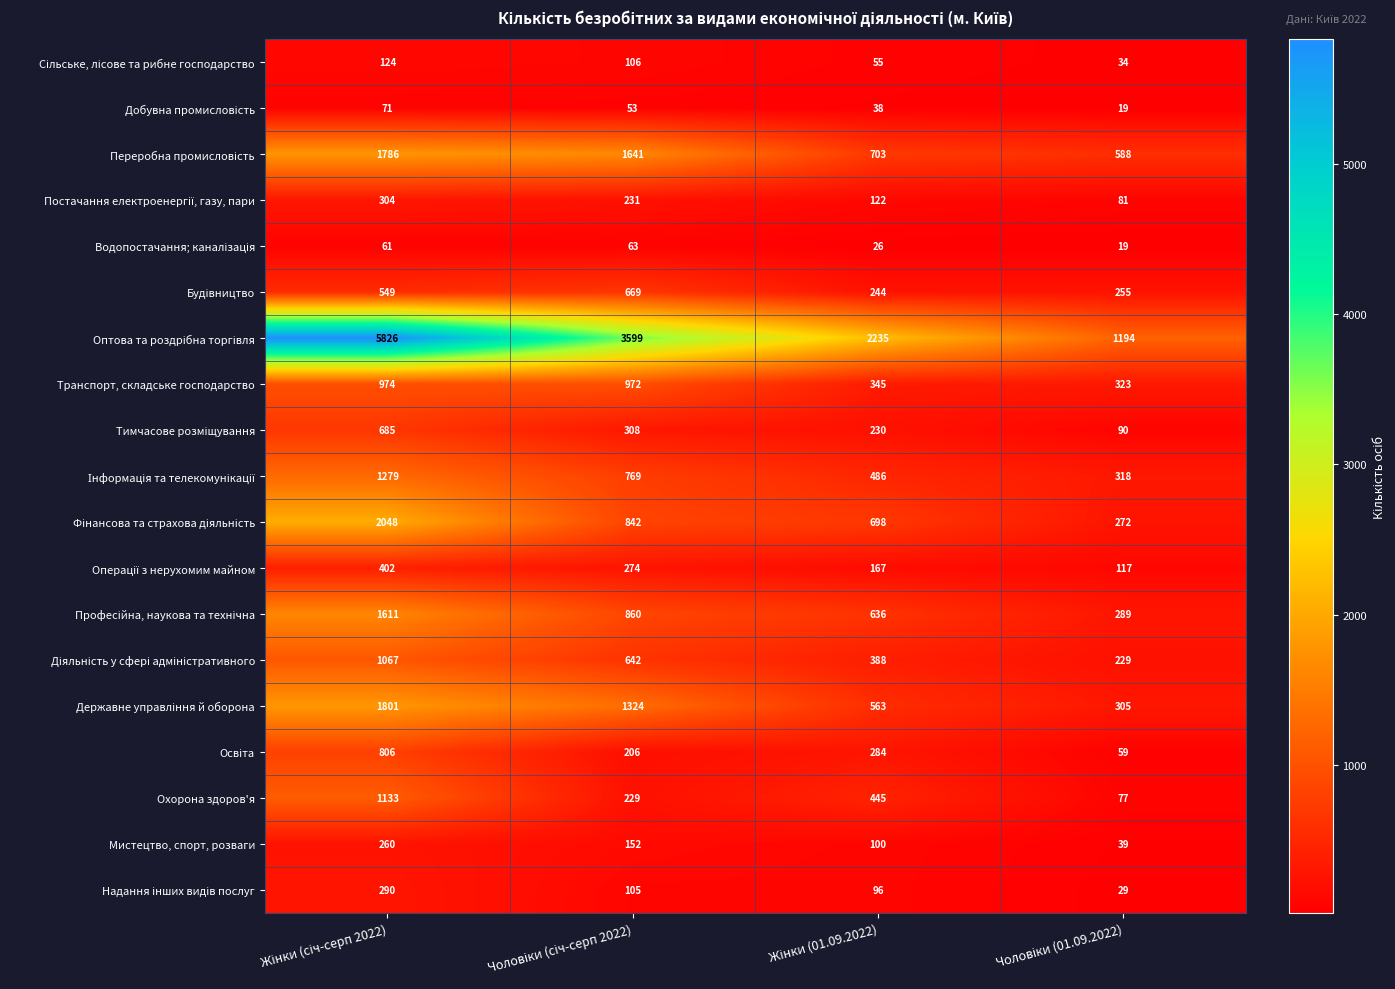

What is the maximum value for Охорона здоров'я?

1133